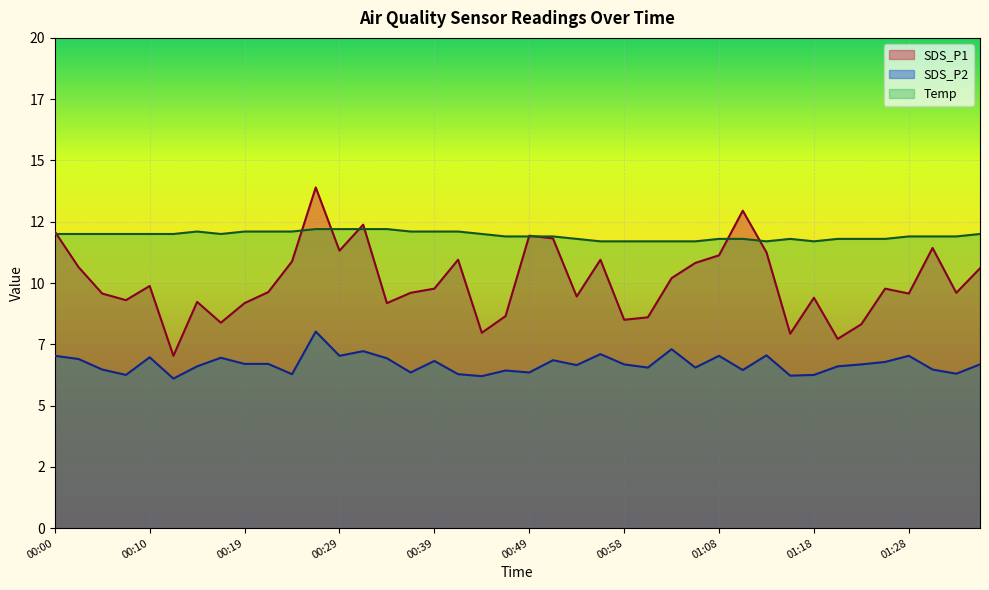

Where does the SDS_P1 series first go above 9?

00:00